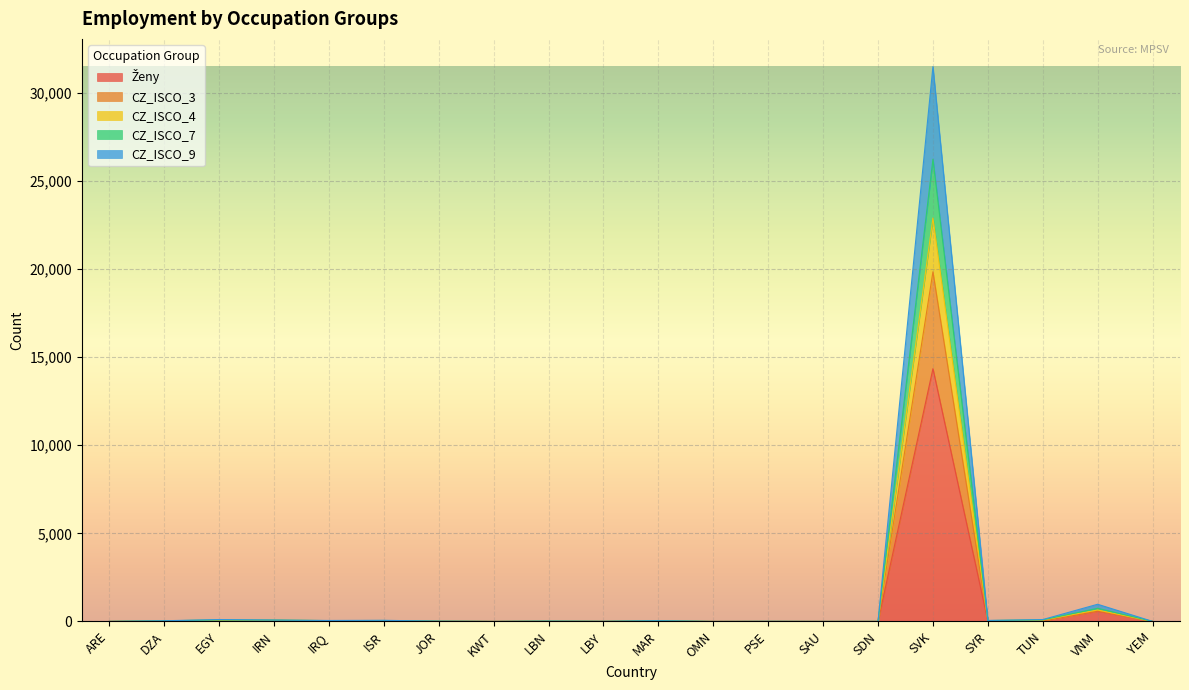

At which label does CZ_ISCO_9 first exceed 40?

EGY